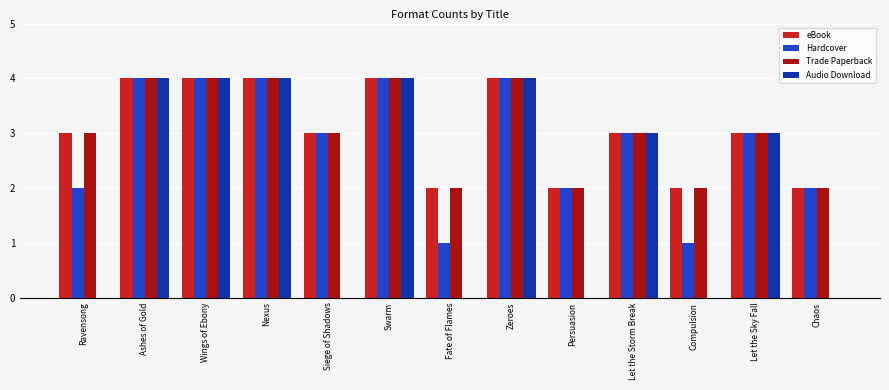

The value of Hardcover at Let the Sky Fall is 3. True or false?

True